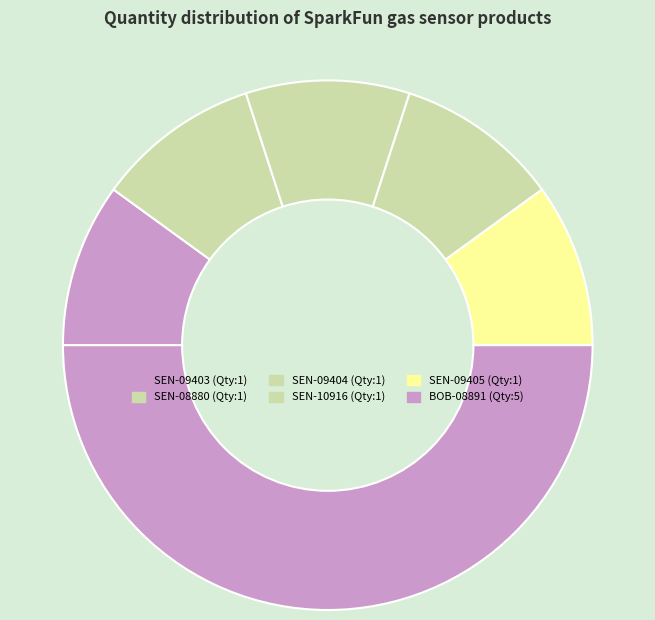

Approximately how many times larger is the value at SEN-09404 compared to SEN-09405?

1.0